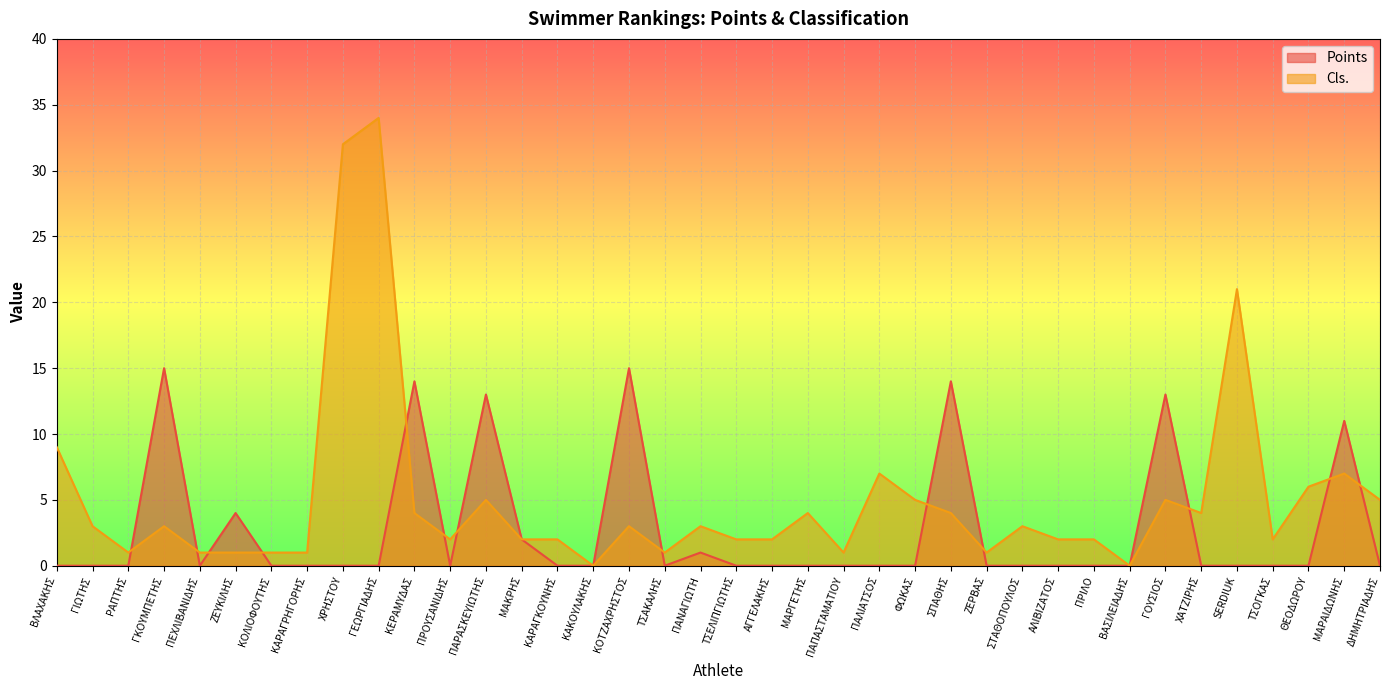

What is the difference between the Points values at ΚΕΡΑΜΥΔΑΣ and ΜΑΡΑΙΔΩΝΗΣ?

3